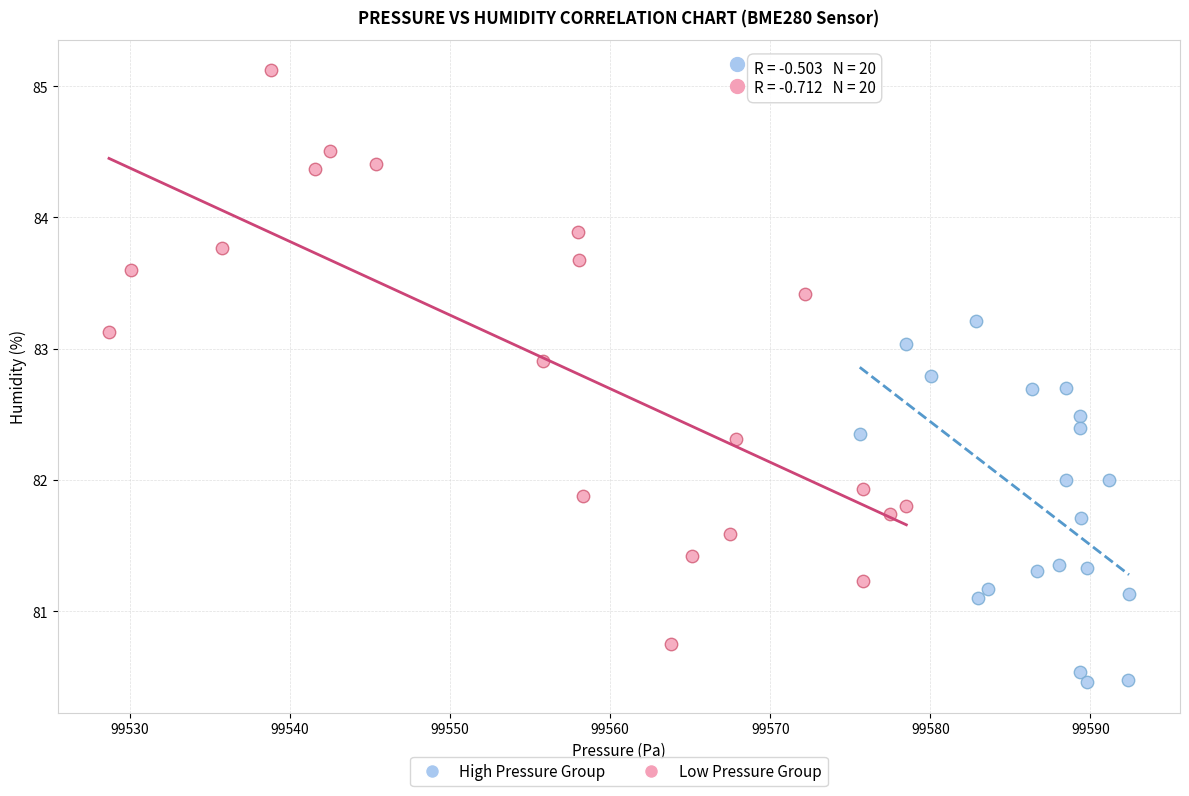

Which series reaches the maximum Y coordinate?

Low Pressure Group